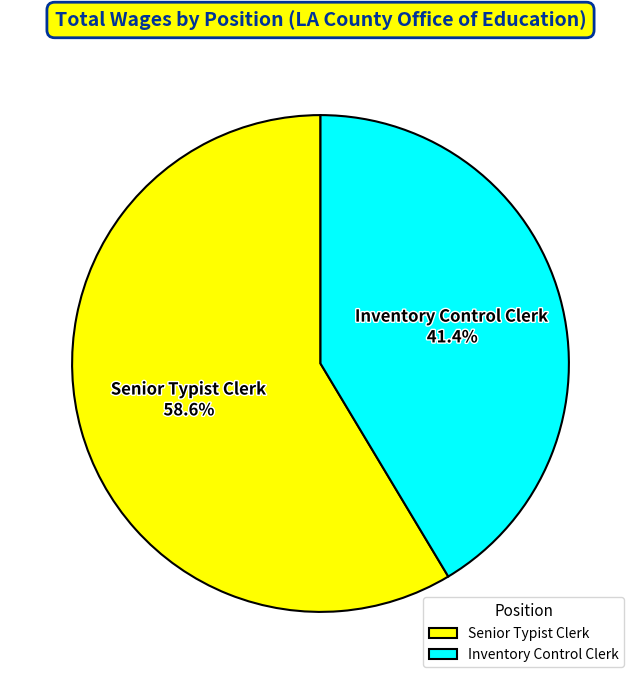

What percentage do Inventory Control Clerk and Senior Typist Clerk together represent?

100.0%